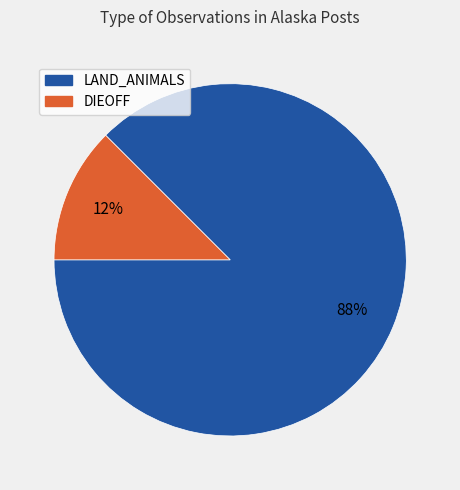

Is there any slice that represents more than half of the pie?

Yes